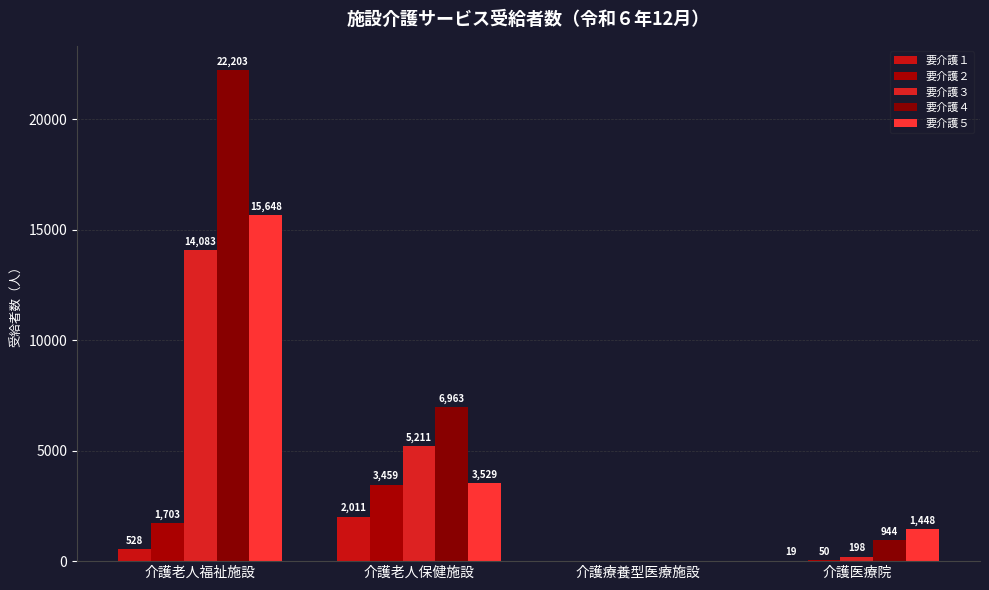

Reading left to right, list all the values displayed in this chart.

要介護１: 528	2011	0	19
要介護２: 1703	3459	0	50
要介護３: 14083	5211	0	198
要介護４: 22203	6963	0	944
要介護５: 15648	3529	0	1448